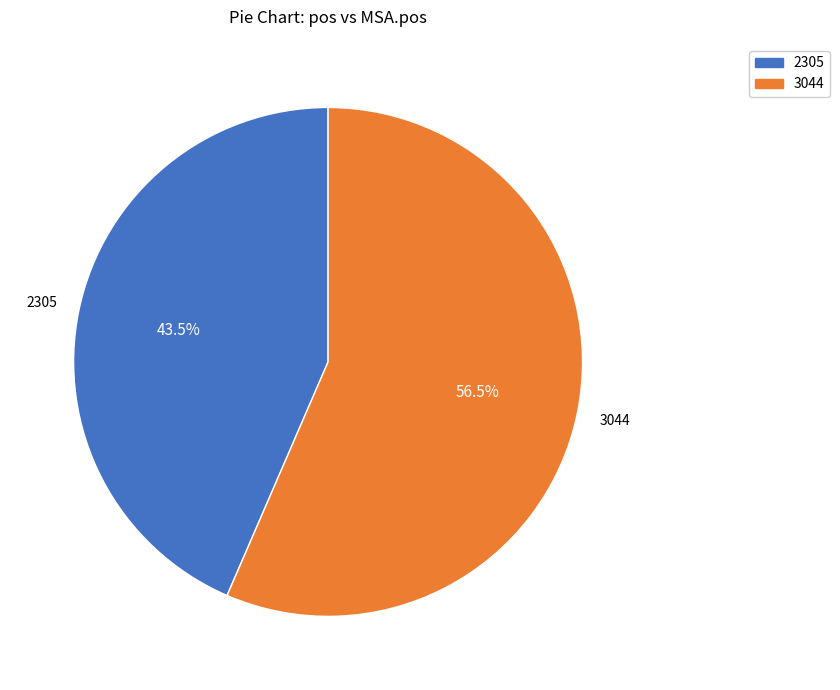

What is the majority slice?

3044